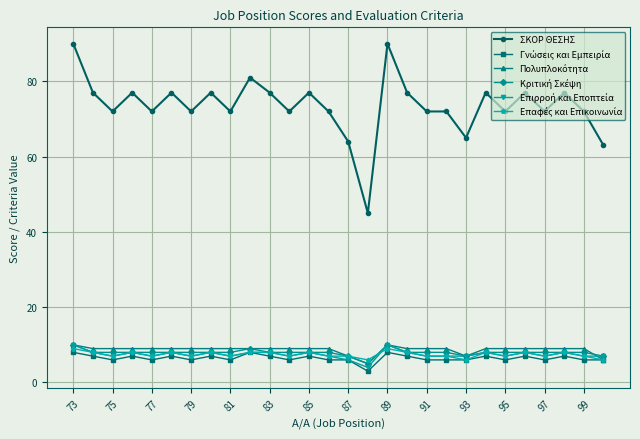

Does the chart have visible grid lines?

Yes